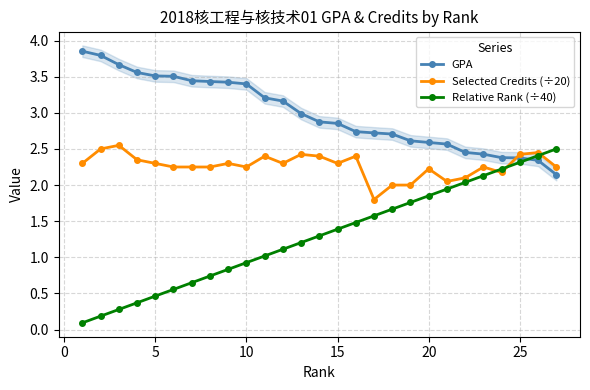

Reading left to right, what are all the values shown in this chart?

GPA: 3.9	3.8	3.7	3.6	3.5	3.5	3.4	3.4	3.4	3.4	3.2	3.2	3.0	2.9	2.9	2.7	2.7	2.7	2.6	2.6	2.6	2.5	2.4	2.4	2.4	2.3	2.1
Selected Credits (÷20): 2.3	2.5	2.5	2.4	2.3	2.2	2.2	2.2	2.3	2.2	2.4	2.3	2.4	2.4	2.3	2.4	1.8	2.0	2.0	2.2	2.0	2.1	2.2	2.2	2.4	2.5	2.2
Relative Rank (÷40): 0.1	0.2	0.3	0.4	0.5	0.6	0.6	0.7	0.8	0.9	1.0	1.1	1.2	1.3	1.4	1.5	1.6	1.7	1.8	1.9	1.9	2.0	2.1	2.2	2.3	2.4	2.5